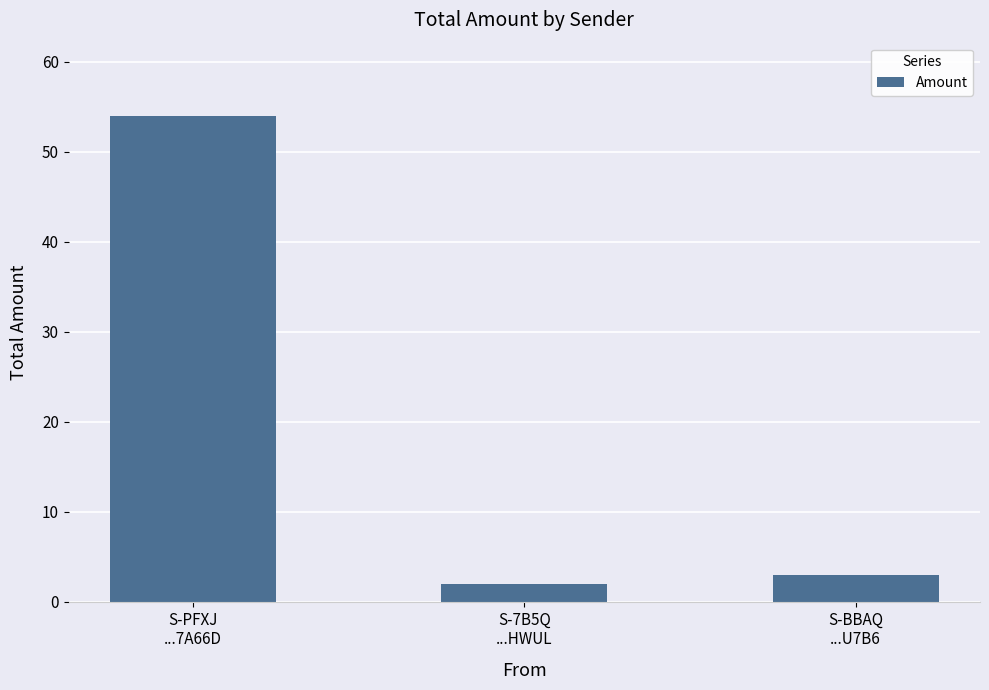

List the labels in order of value, smallest first.

S-7B5Q
...HWUL, S-BBAQ
...U7B6, S-PFXJ
...7A66D